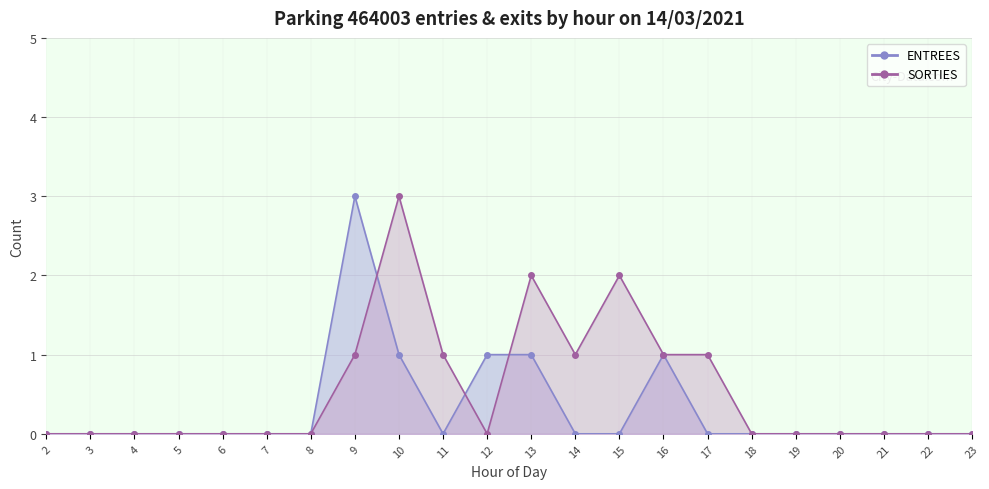

What is the difference between the maximum and minimum values in the SORTIES series?

3